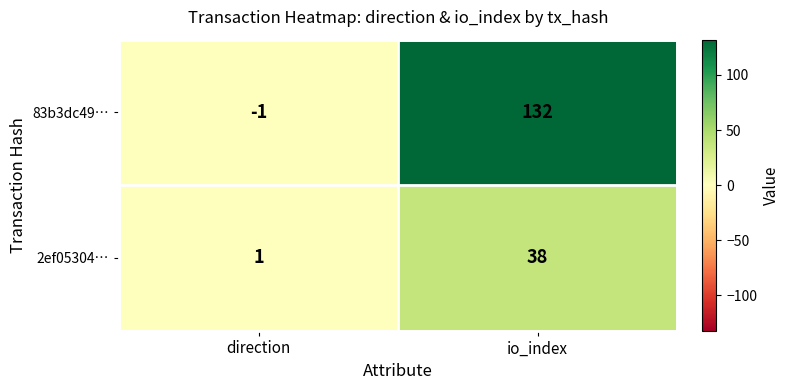

At direction, list the series in order from smallest to largest.

83b3dc49…, 2ef05304…